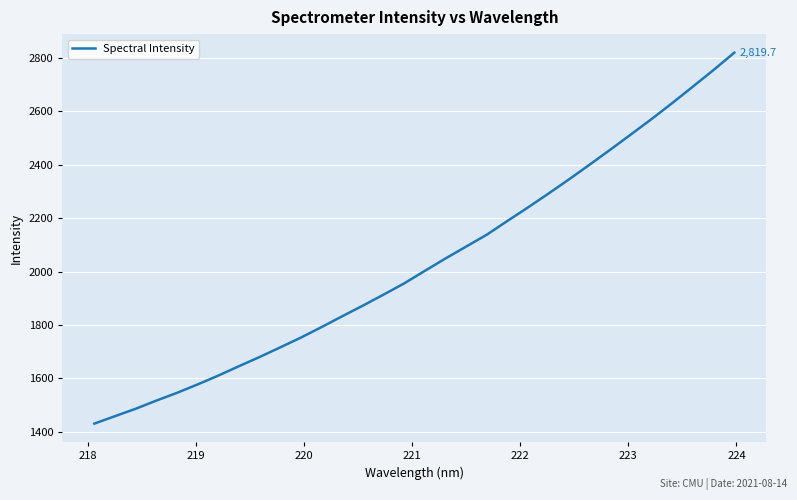

What is the difference between the maximum and minimum values?

1388.5